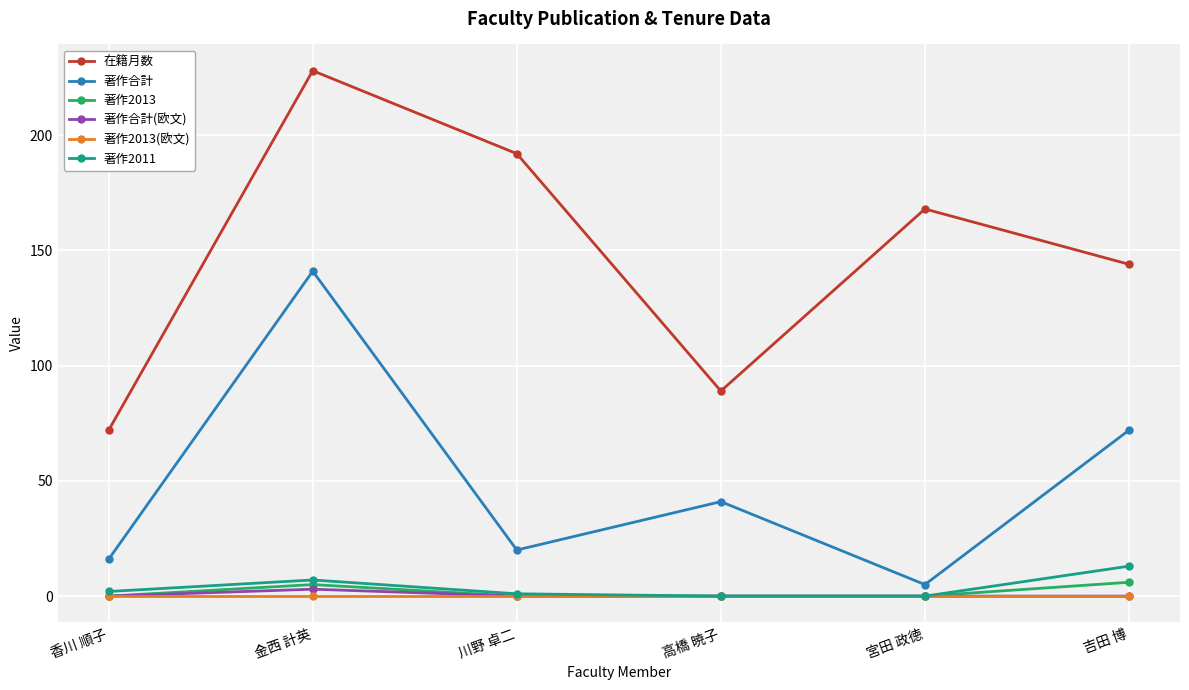

Is it true that 在籍月数 equals 100 at 金西 計英?

False